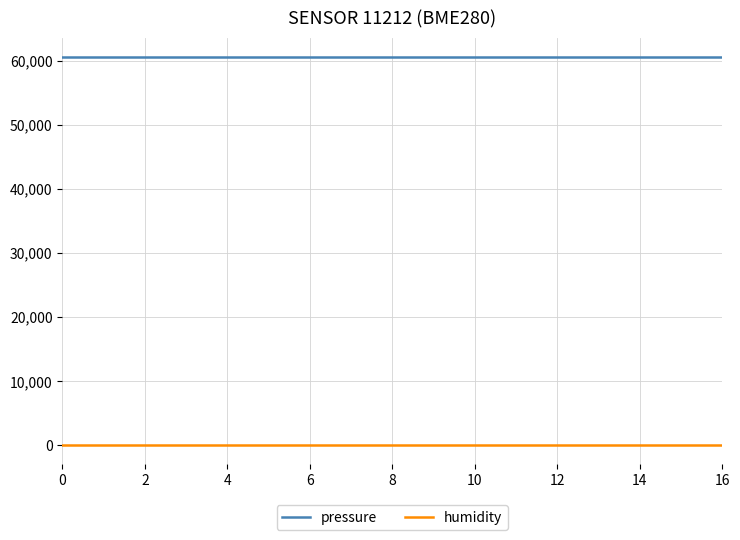

Rank the series by their maximum value, from lowest to highest.

humidity, pressure